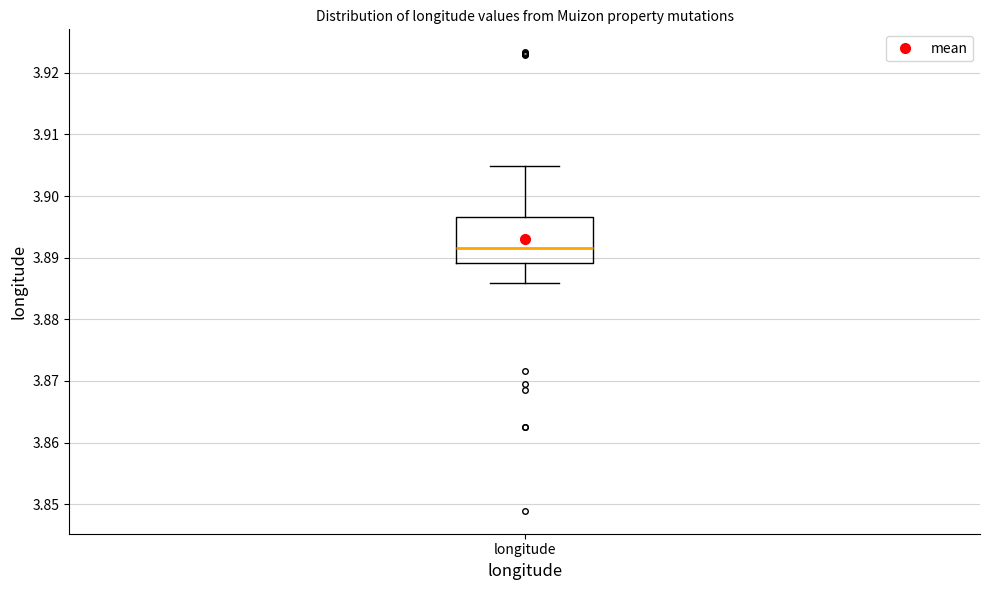

Read this box plot against the y-axis: the position of the median line, the range covered by the box, and the ends of both whiskers. The values are not printed on the chart, so give them approximately, as read against the axis.

median 3.892, box 3.889 to 3.897, whiskers 3.886 to 3.905